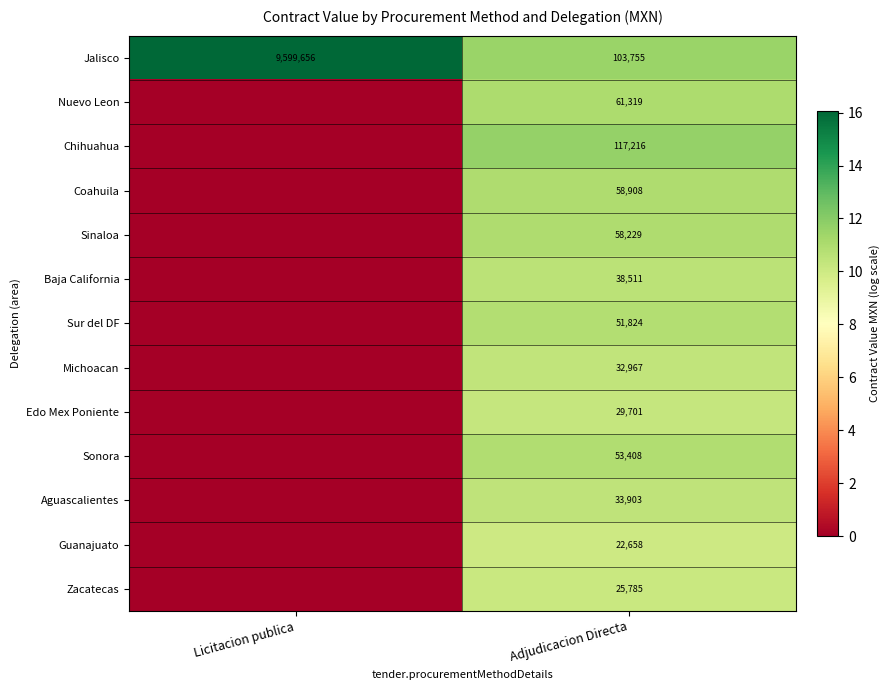

The value of Guanajuato at Adjudicacion Directa is 39933. True or false?

False